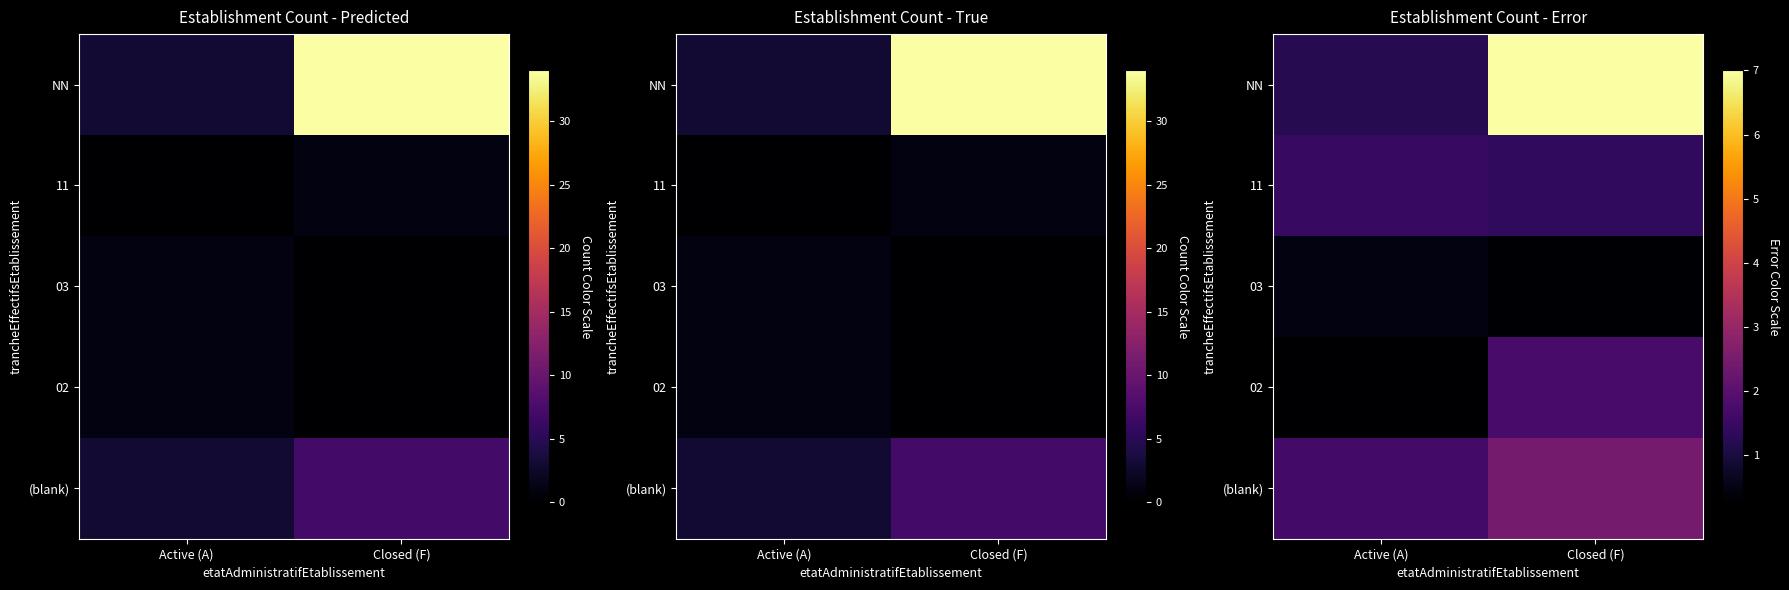

At which category does the chart reach its peak across all series?

Closed (F)